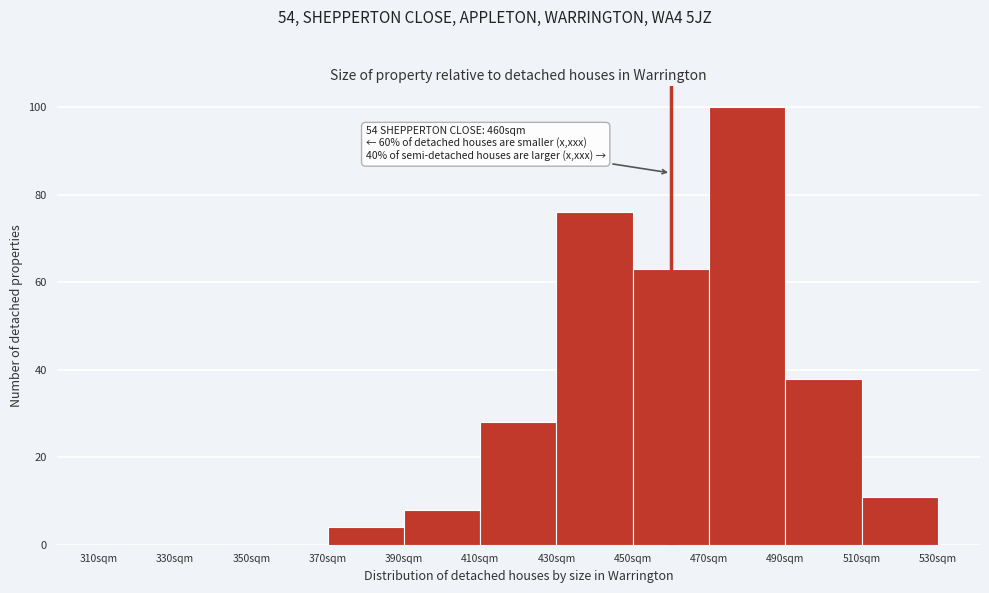

Which range on the x-axis has the tallest bar?

470 to 490